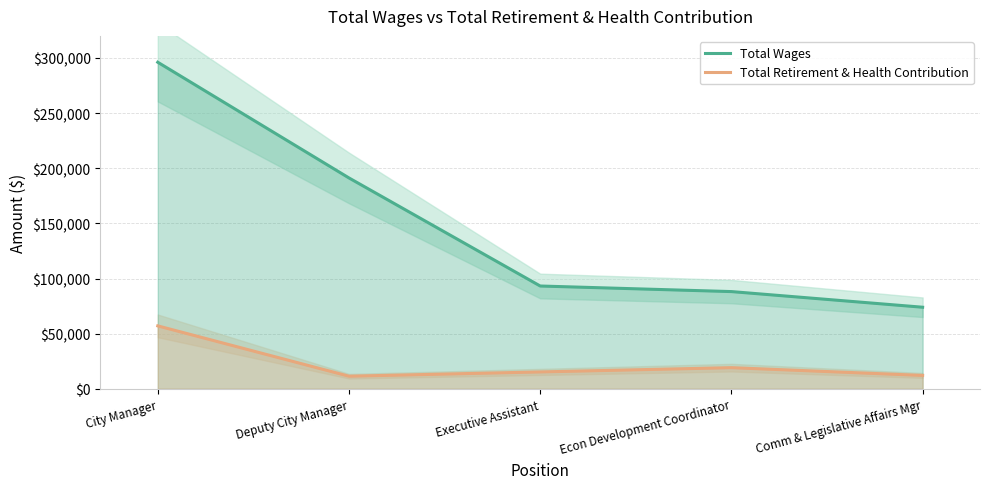

Which has a higher value, Executive Assistant or City Manager?

City Manager